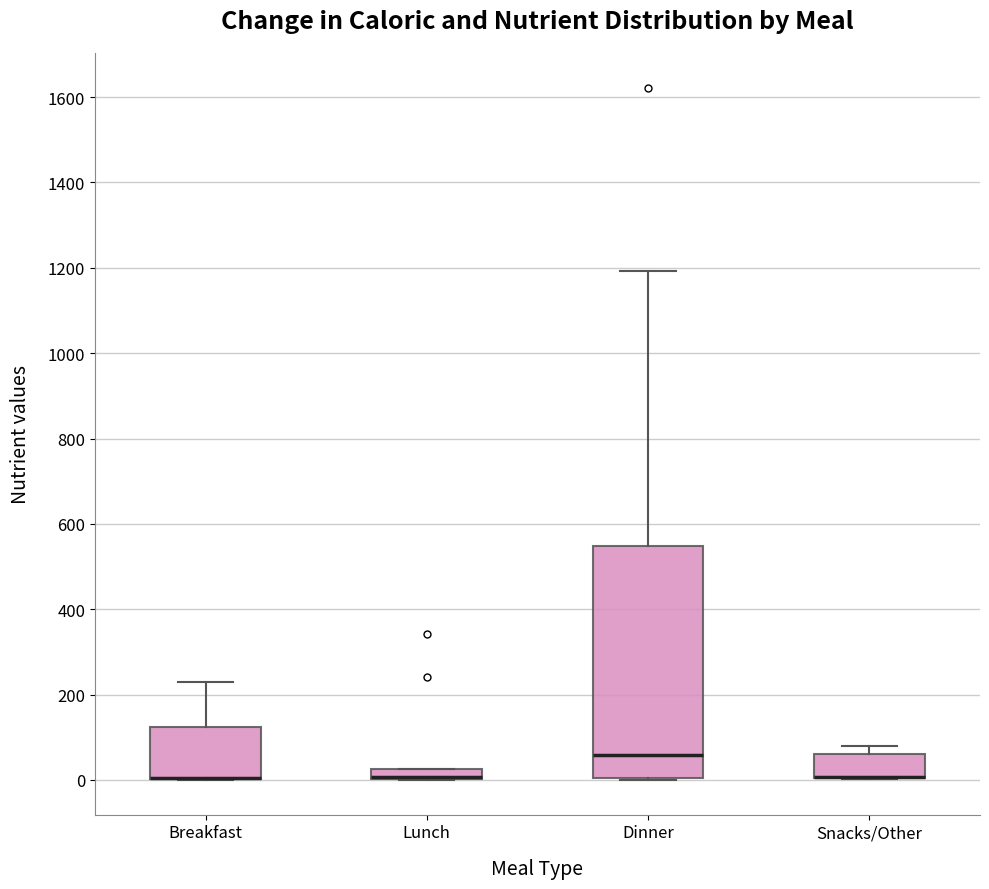

Where is the lower edge of the box for Snacks/Other on the y-axis? The values are not printed on the chart, so give them approximately, as read against the axis.

0